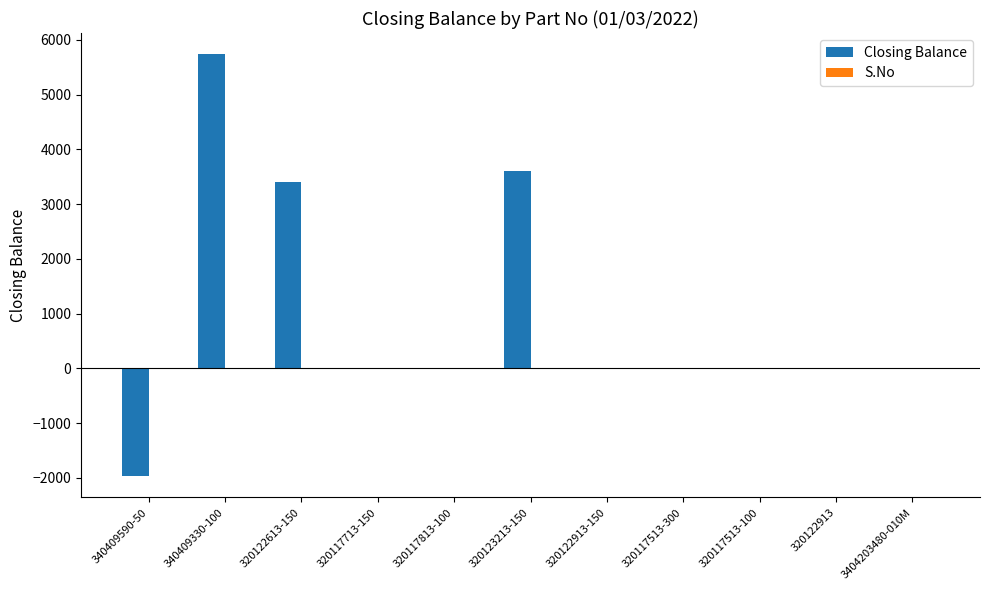

What is the total value across all series at 320122913-150?

7